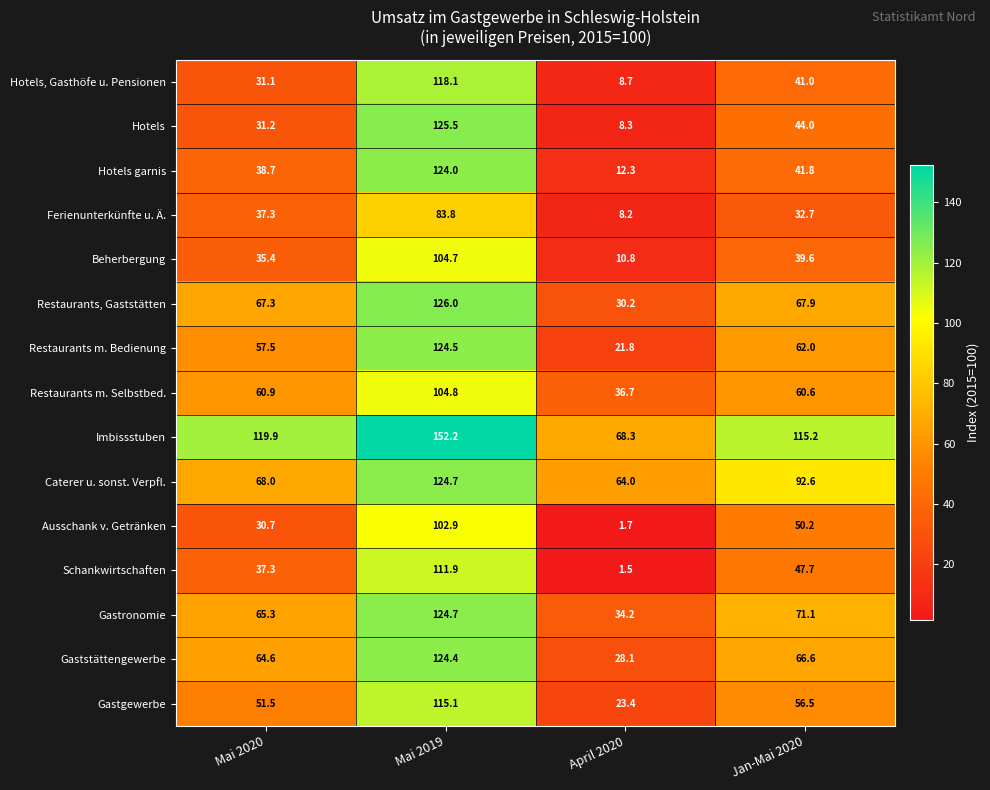

What is the sum of all Hotels values?

209.0